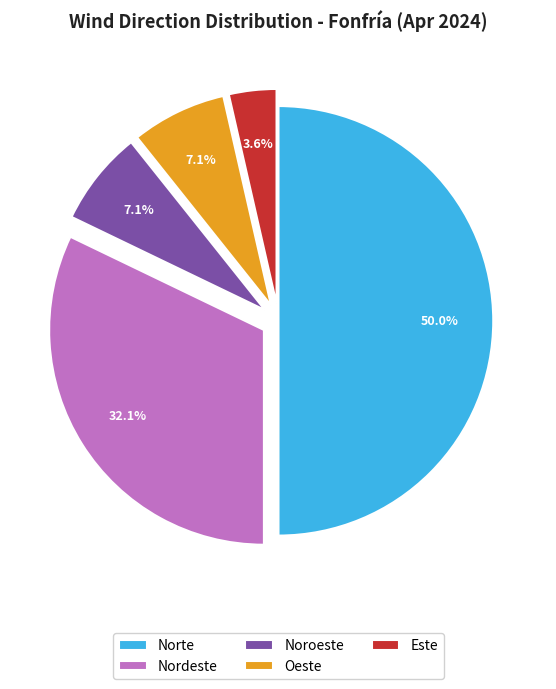

Does Noroeste account for over 50% of the chart?

No